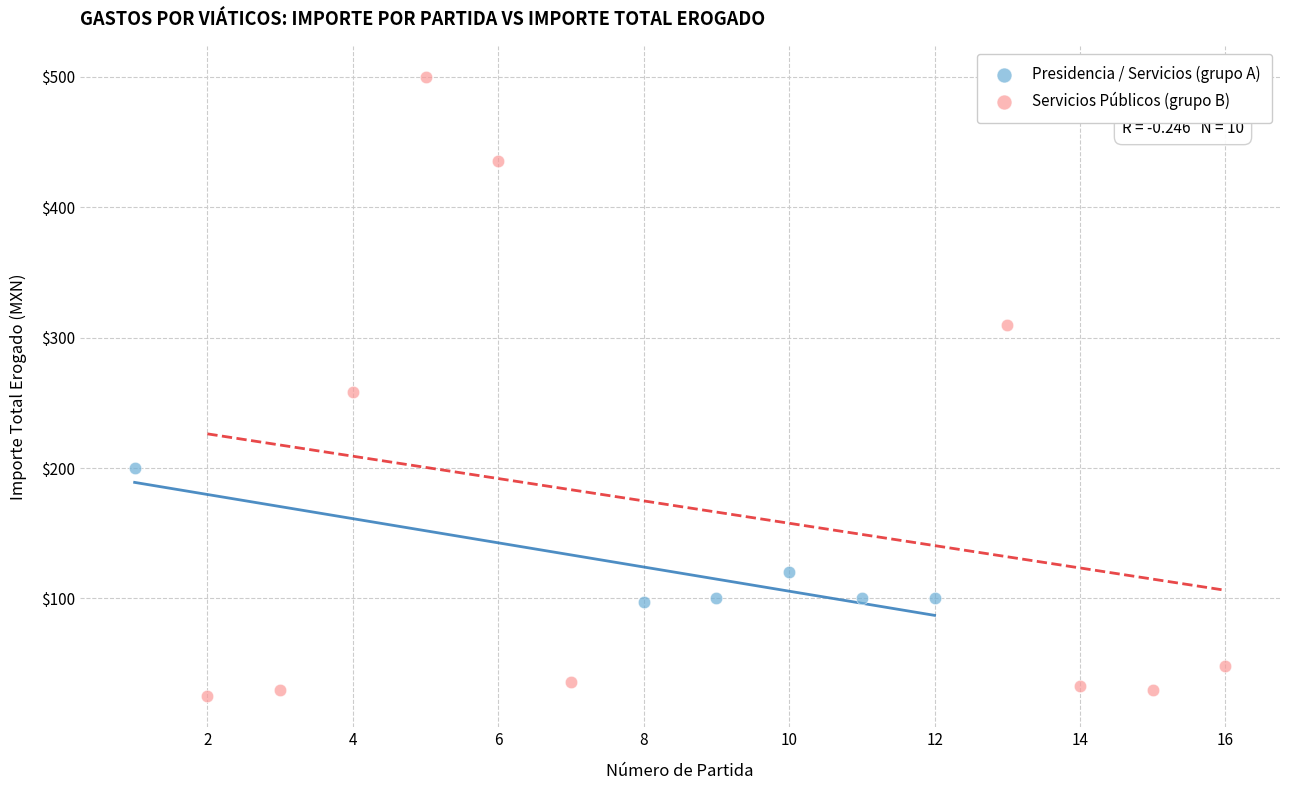

Which series reaches the maximum Y coordinate?

Servicios Públicos (grupo B)